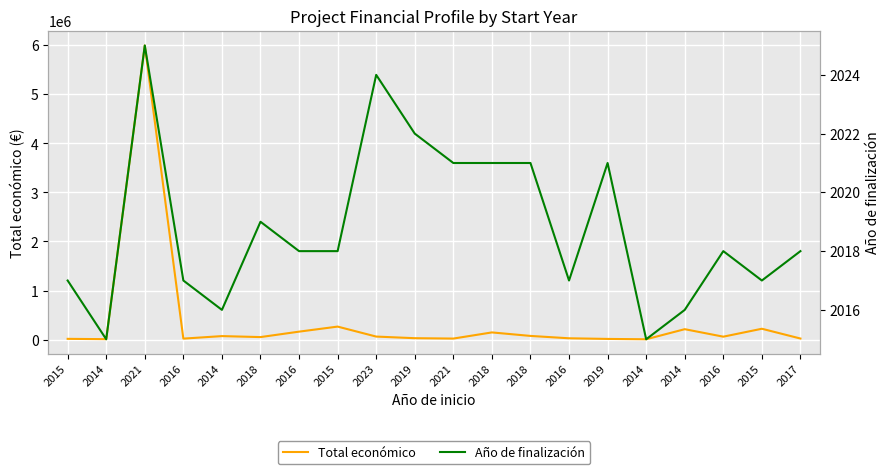

What is the difference between the second highest and second lowest values in the Año de finalización series?

9